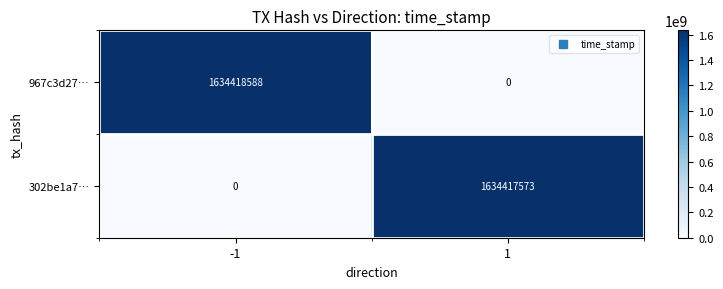

What is the spread (max minus min) of values at 1?

1634417573